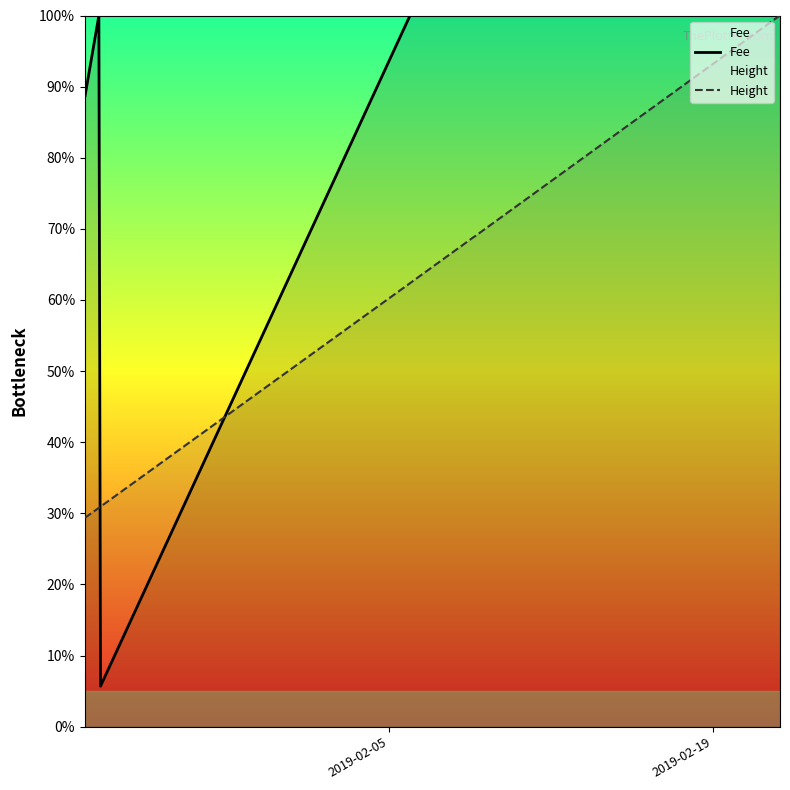

True or false: Fee has more than 1 points higher than both neighbors.

False